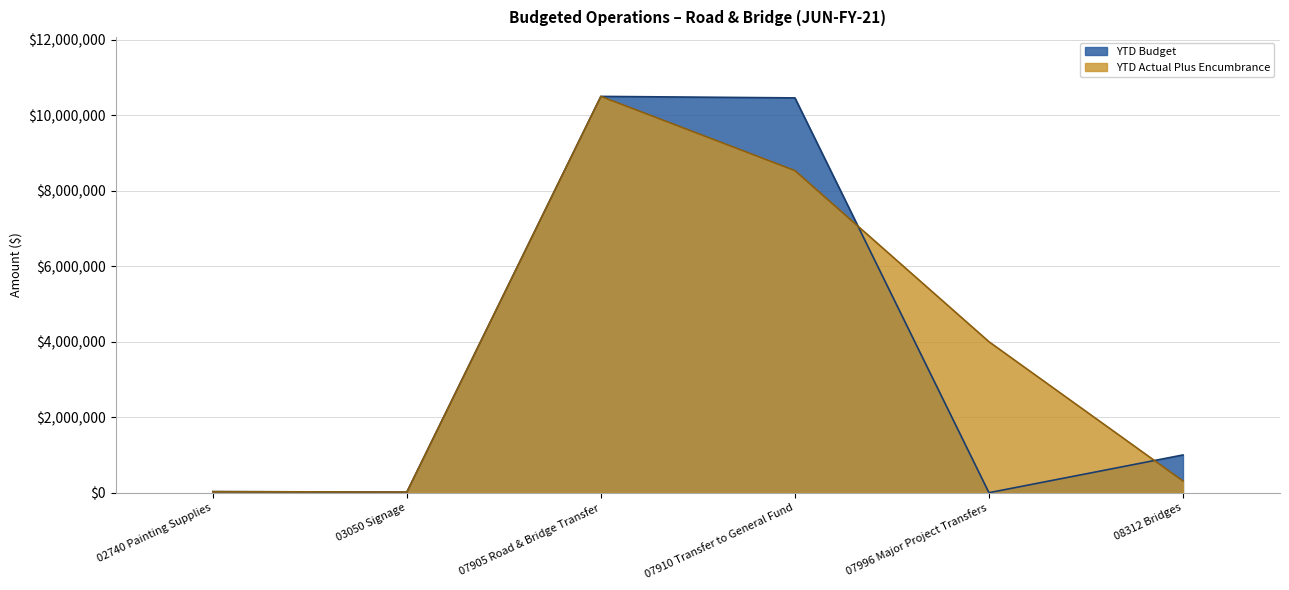

Is it true that YTD Budget equals 3296.2 at 03050 Signage?

False